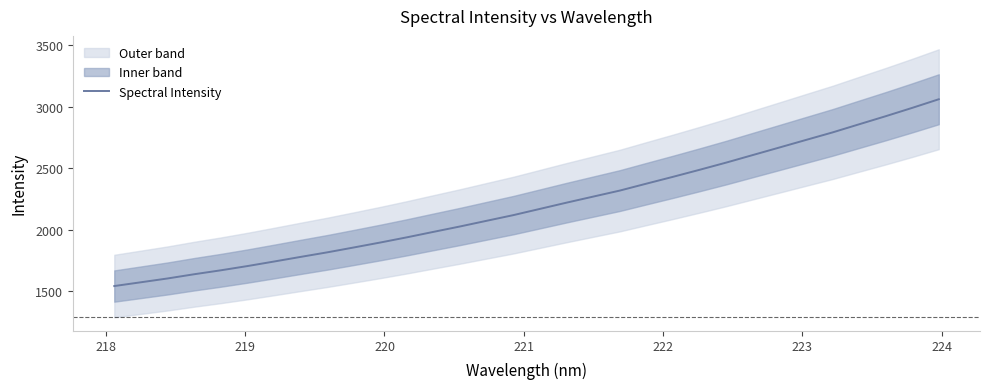

What is the lowest value of the Spectral Intensity series?

1542.4